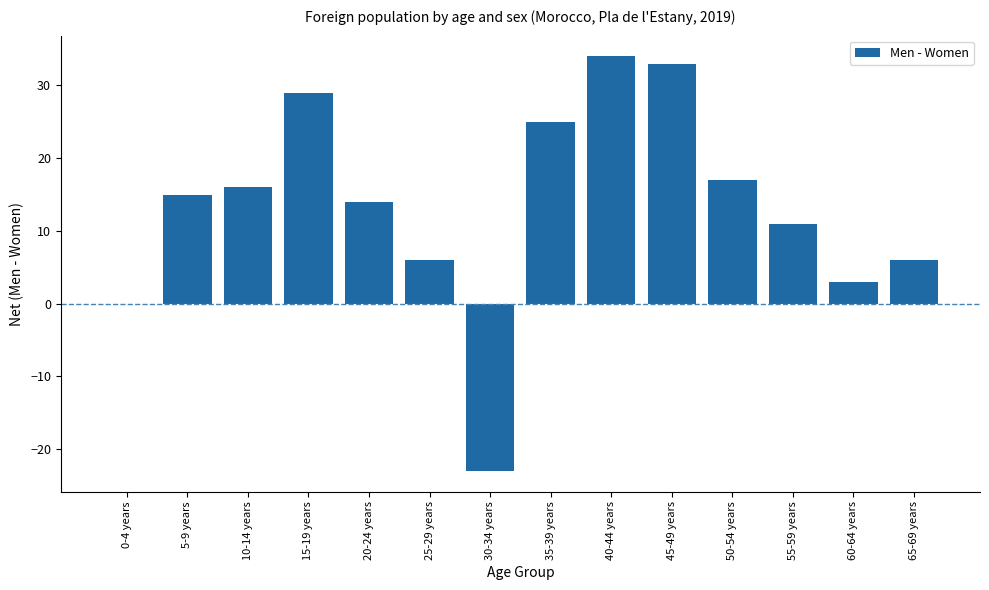

What is the sum of all values?

186